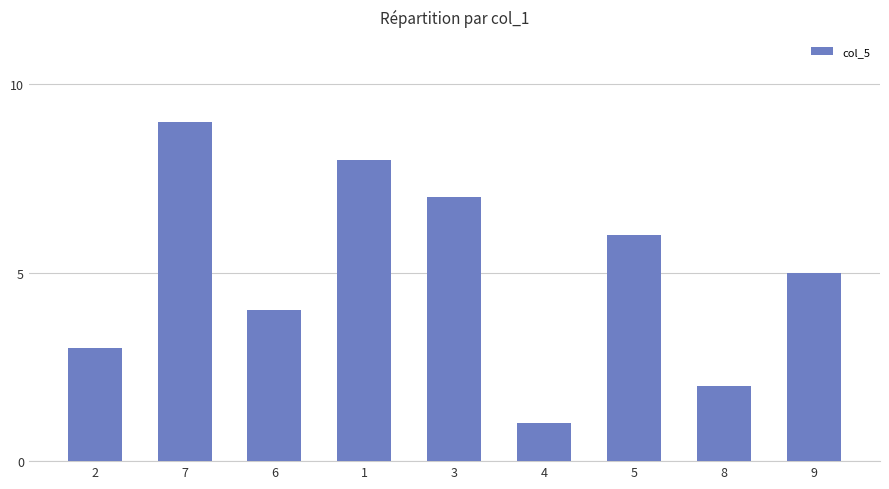

What is the minimum value shown in the chart?

1